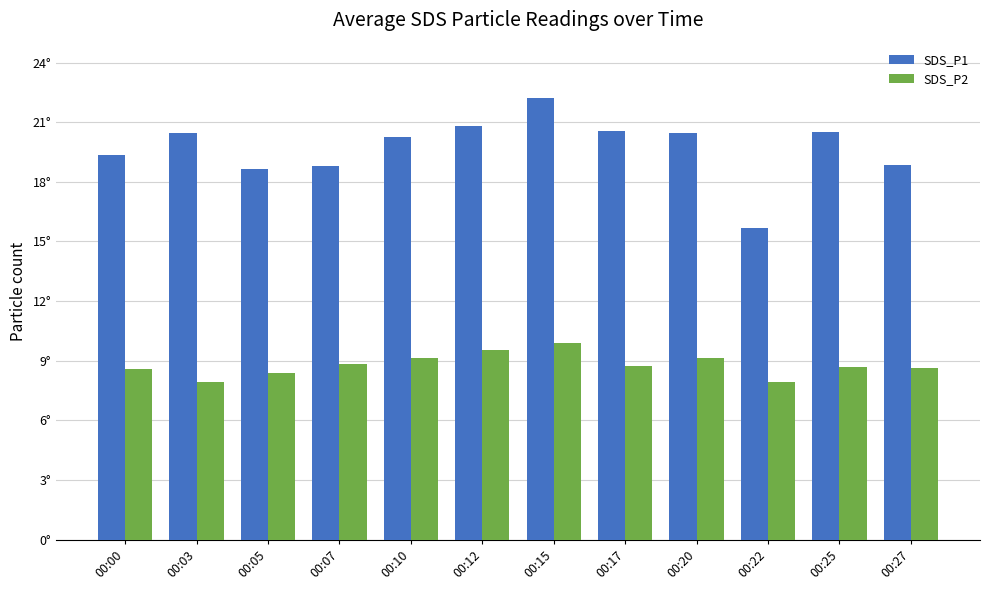

Is it true that SDS_P2 equals 12.9 at 00:05?

False